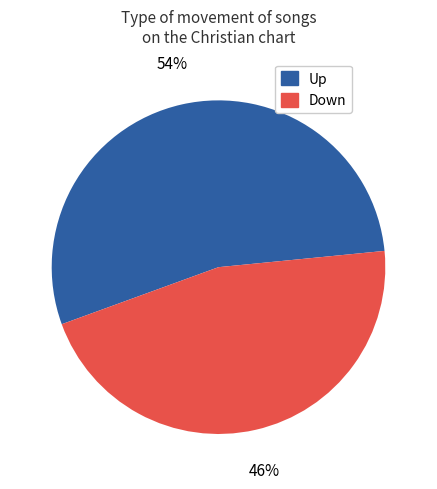

How many slices are in this pie chart?

2